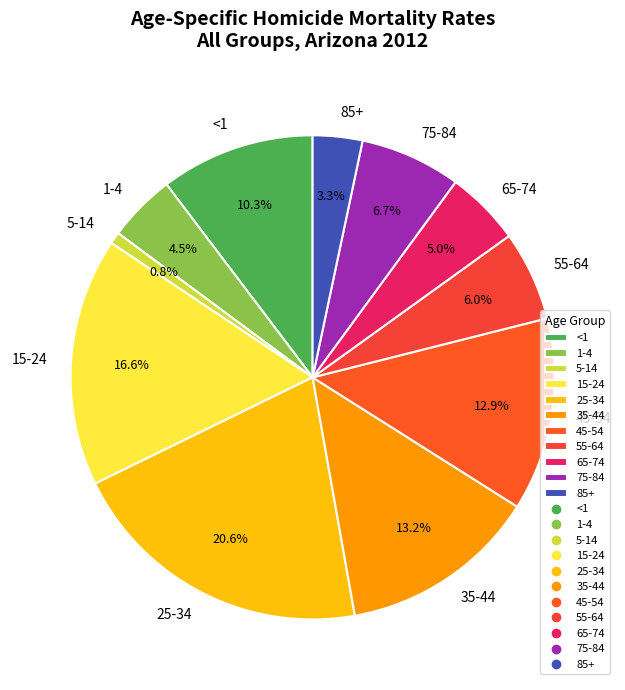

The 15-24 slice represents 3% of the pie. True or false?

False